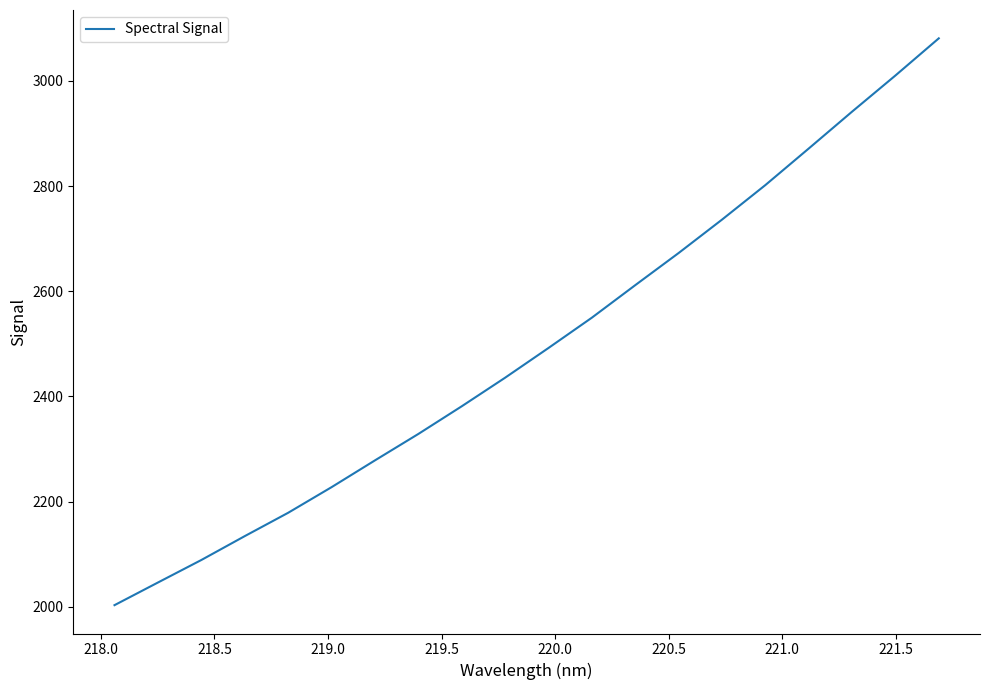

Count the number of categories in the chart.

20